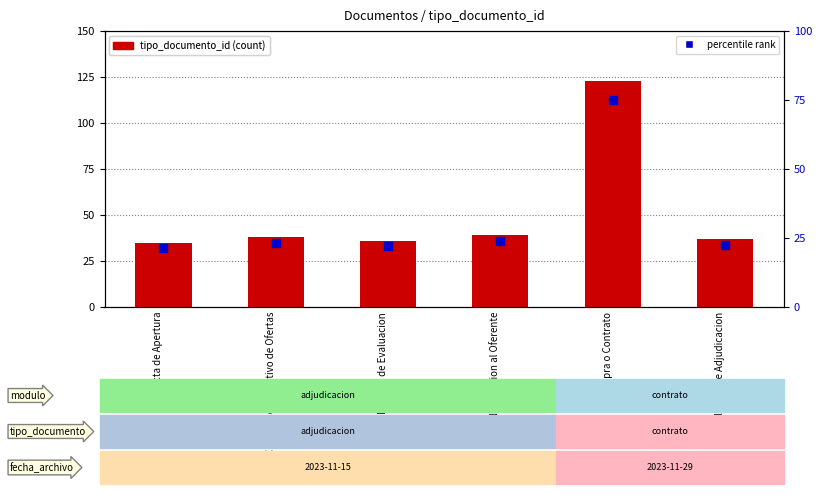

Which series contains the highest Y value?

tipo_documento_id